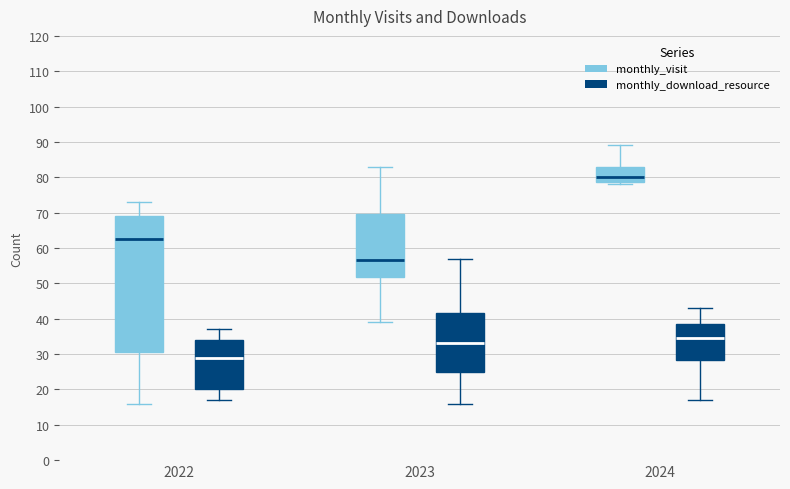

Reading left to right, transcribe this box plot: for each box, give where its median line is, the range the box spans, and where its two whiskers end, as read against the y-axis. The values are not printed on the chart, so give them approximately, as read against the axis.

2022 (monthly_visit): median 63, box 31 to 69, whiskers 16 to 73
2022 (monthly_download_resource): median 29, box 20 to 34, whiskers 17 to 37
2023 (monthly_visit): median 57, box 52 to 70, whiskers 39 to 83
2023 (monthly_download_resource): median 33, box 25 to 42, whiskers 16 to 57
2024 (monthly_visit): median 80, box 79 to 83, whiskers 78 to 89
2024 (monthly_download_resource): median 35, box 28 to 39, whiskers 17 to 43